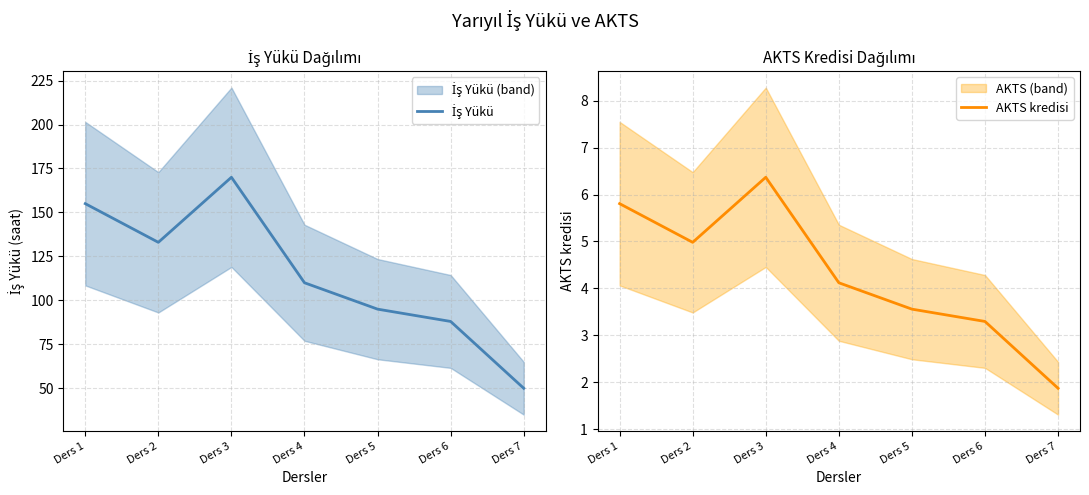

What is the maximum value shown in the chart?

170.0